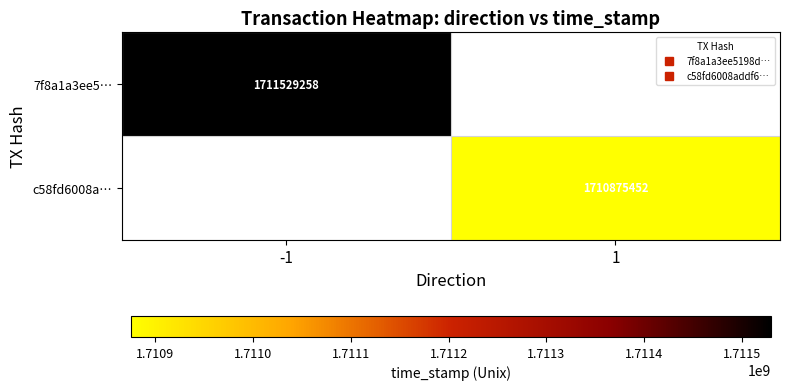

How many values in c58fd6008a… are above zero?

1